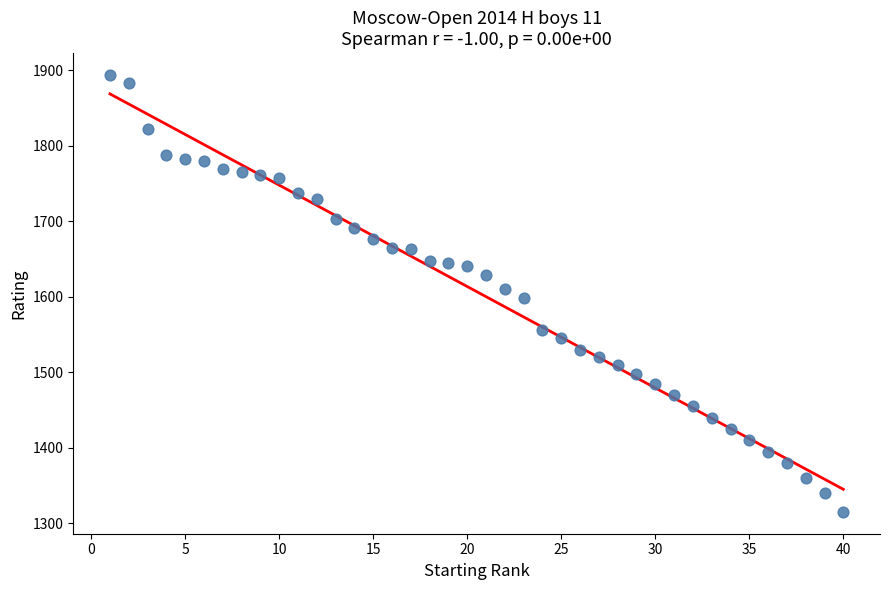

What is the range of Y values (max minus min)?

579